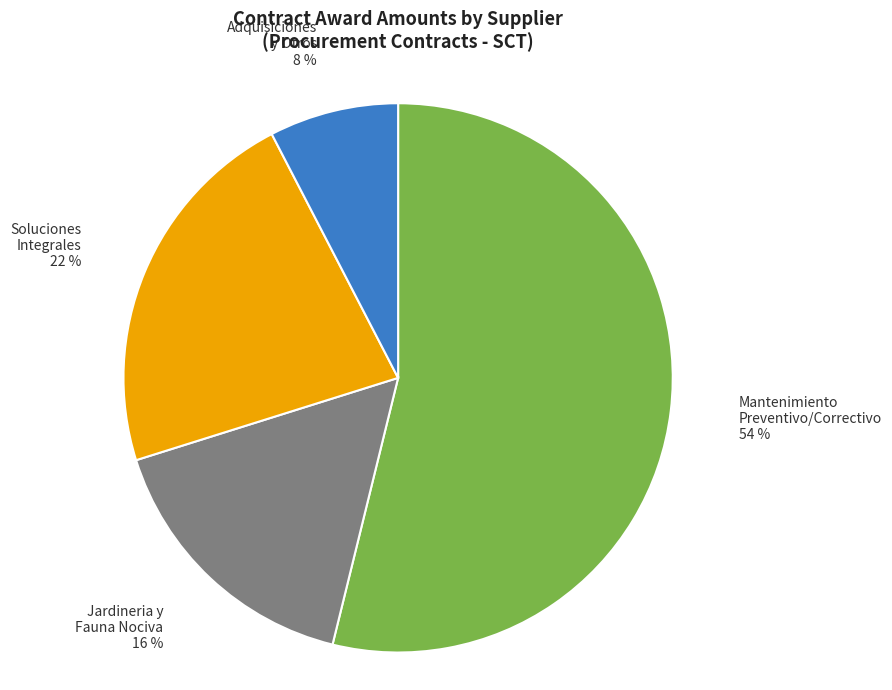

To the nearest percent, what is the difference between the largest and smallest slice percentages?

46%